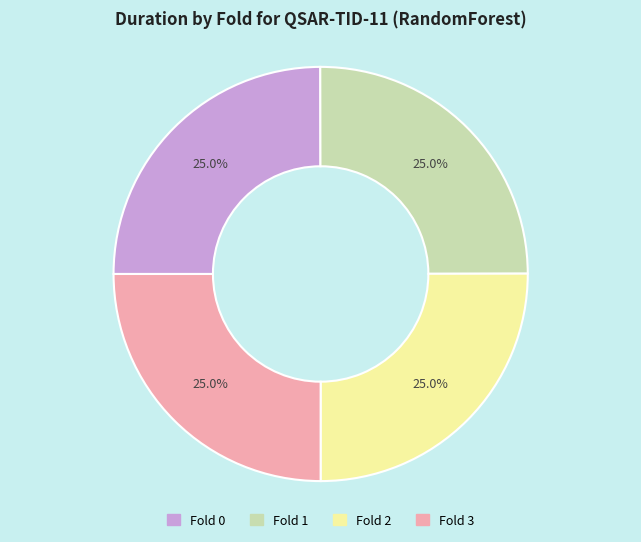

To the nearest percent, what portion does Fold 0 represent?

25%